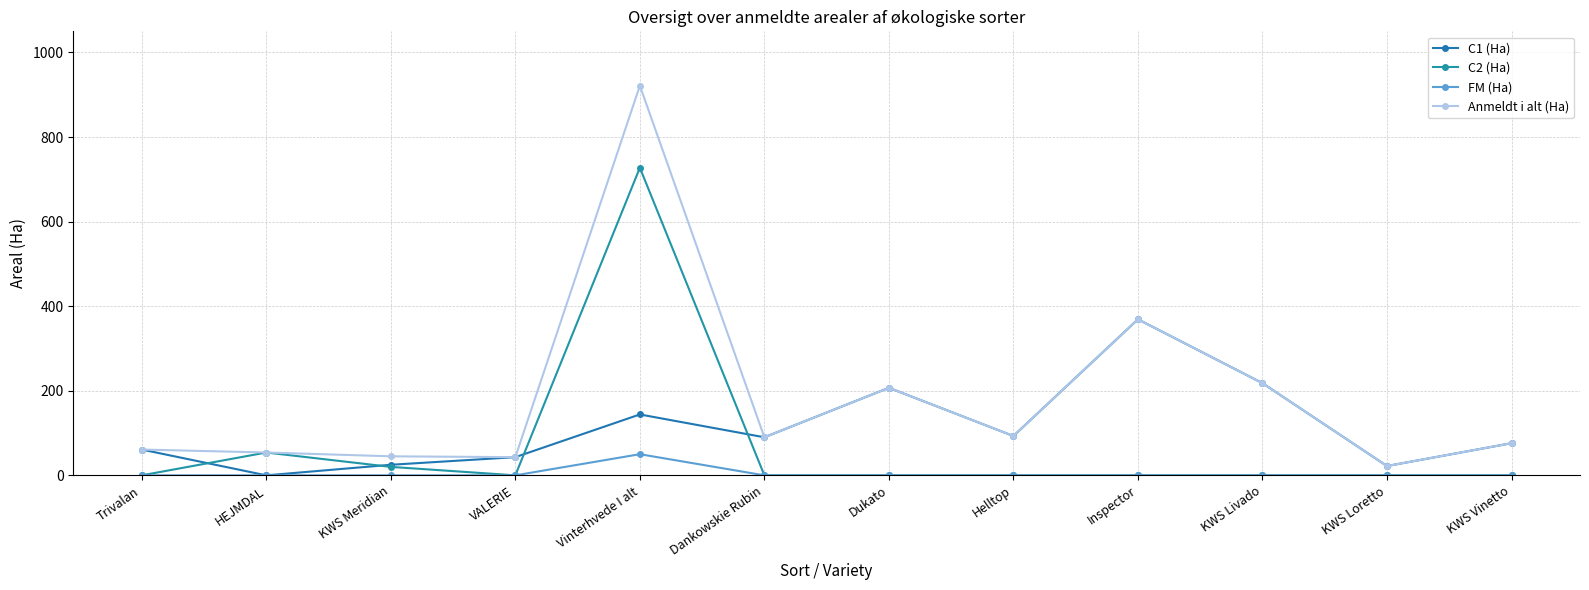

At Dankowskie Rubin, list the series in order from largest to smallest.

C1 (Ha), Anmeldt i alt (Ha), C2 (Ha), FM (Ha)